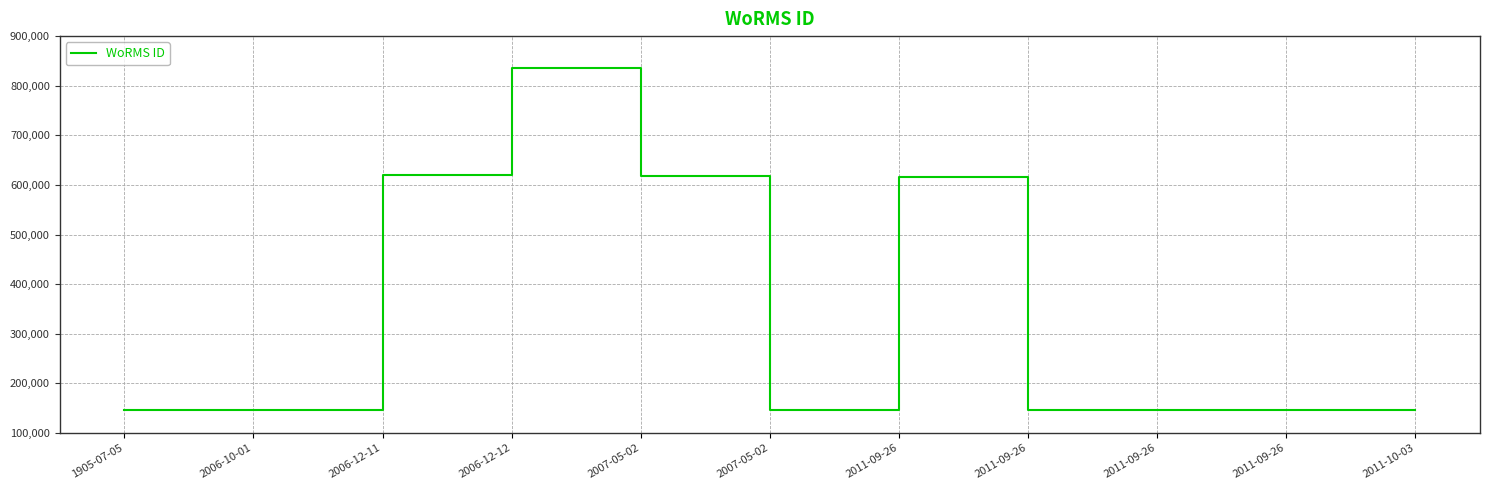

What is the average value?

338151